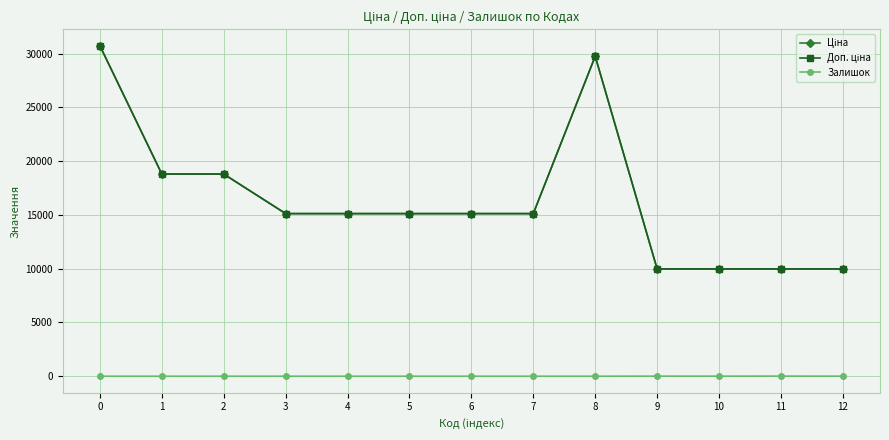

Does the chart have visible grid lines?

Yes